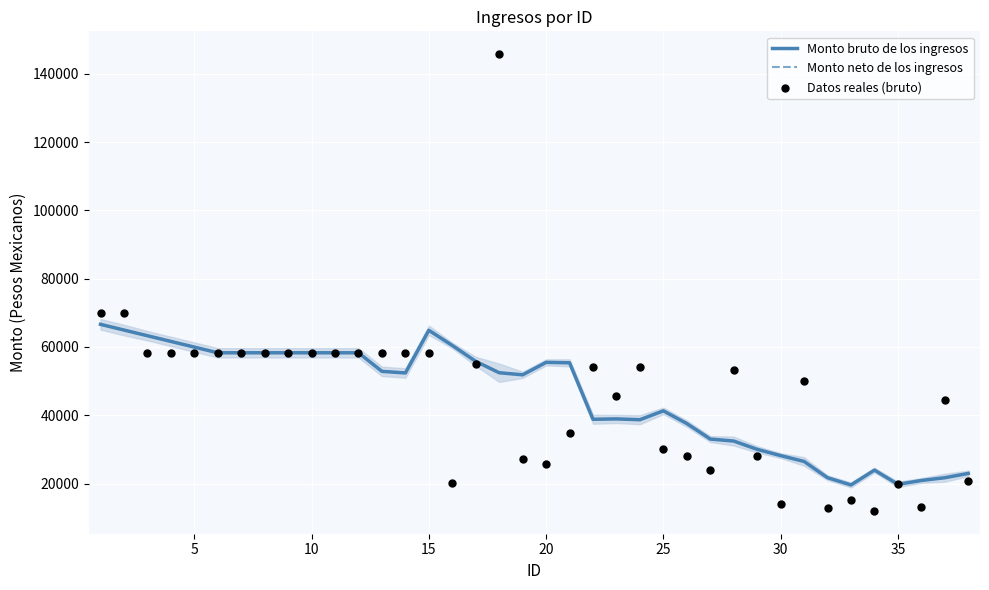

Which series contains the lowest Y value?

Datos reales (bruto)